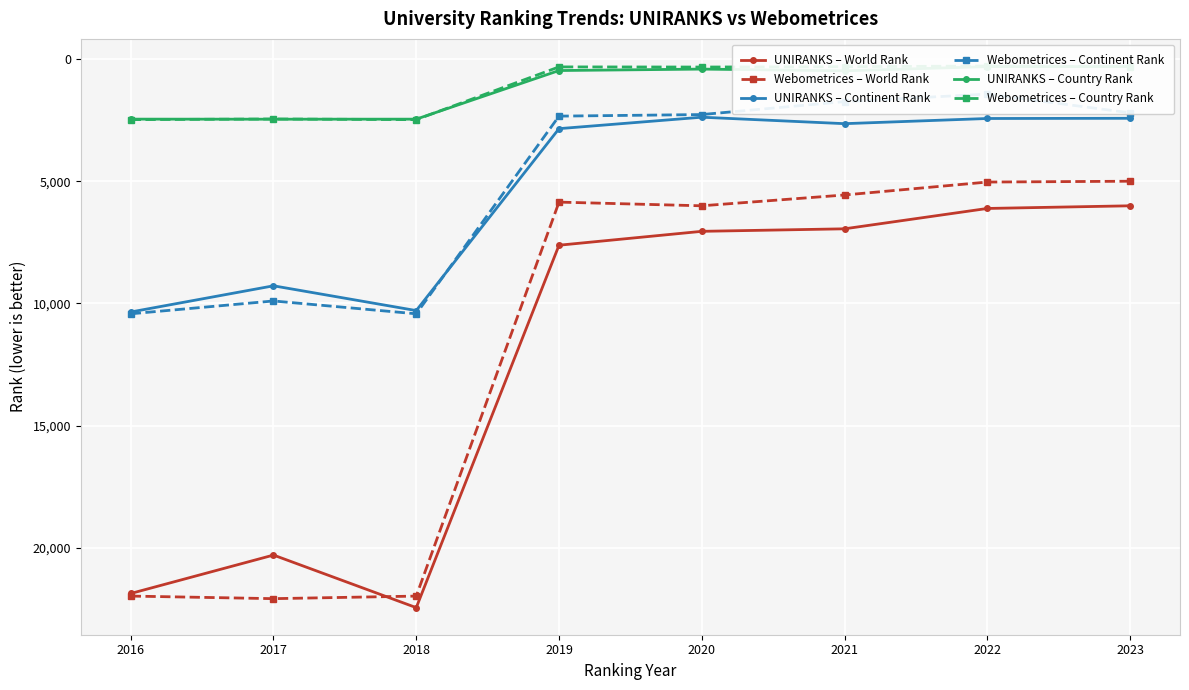

The value of Webometrices – Country Rank at 2021 is 298. True or false?

True